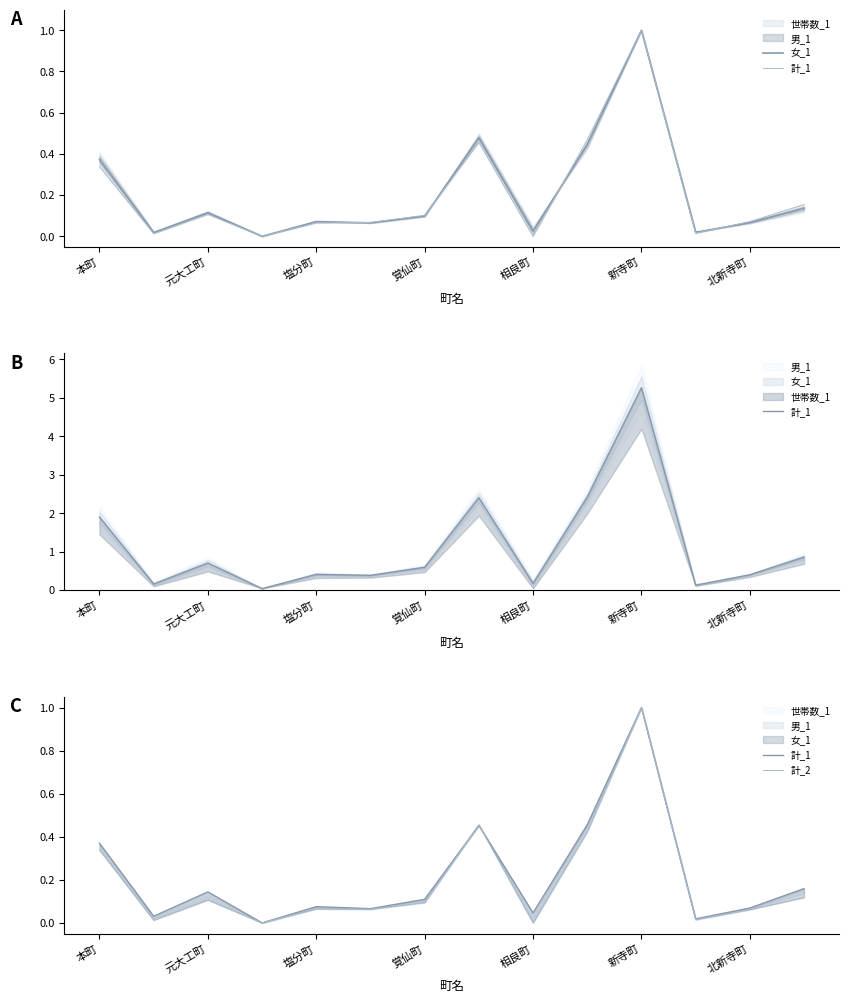

How many values in 女_1 are above zero?

13